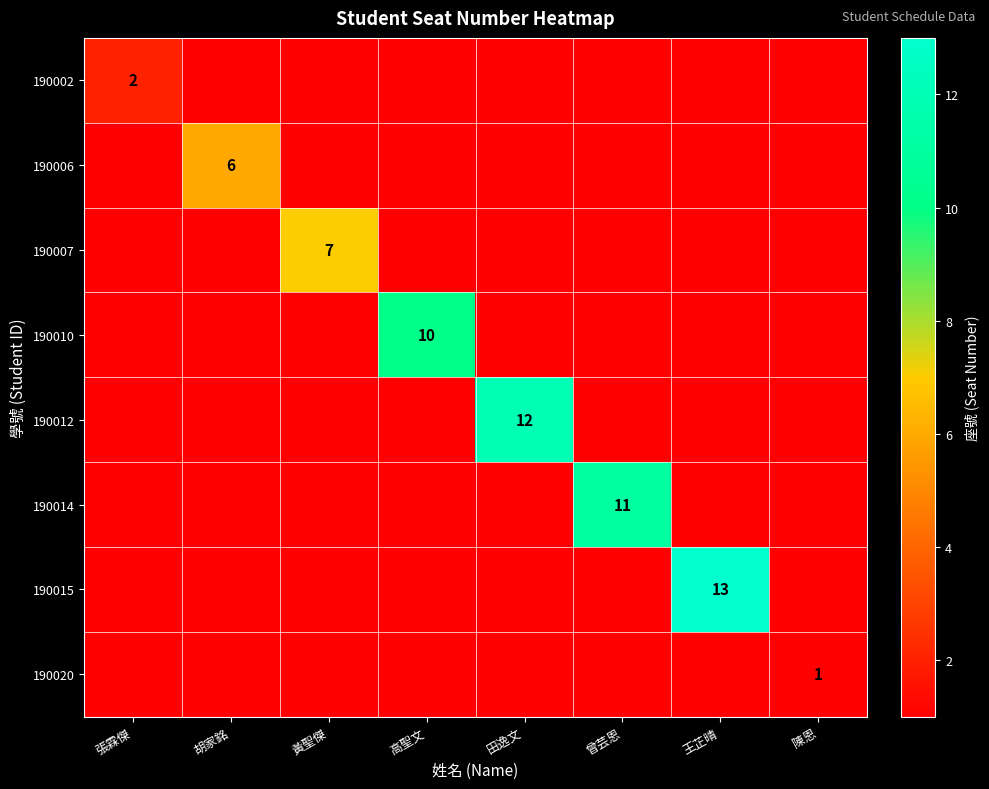

The value of 190020 at 陳恩 is 2. True or false?

False